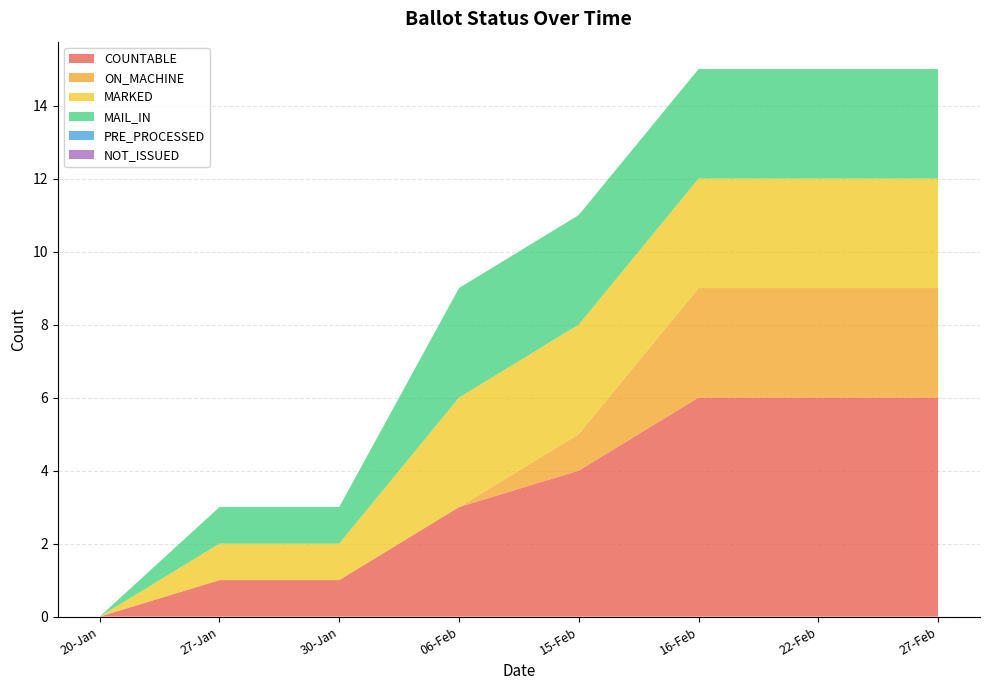

Reading left to right, extract all data points from this chart.

COUNTABLE: 0	1	1	3	4	6	6	6
ON_MACHINE: 0	0	0	0	1	3	3	3
MARKED: 0	1	1	3	3	3	3	3
MAIL_IN: 0	1	1	3	3	3	3	3
PRE_PROCESSED: 0	0	0	0	0	0	0	0
NOT_ISSUED: 0	0	0	0	0	0	0	0